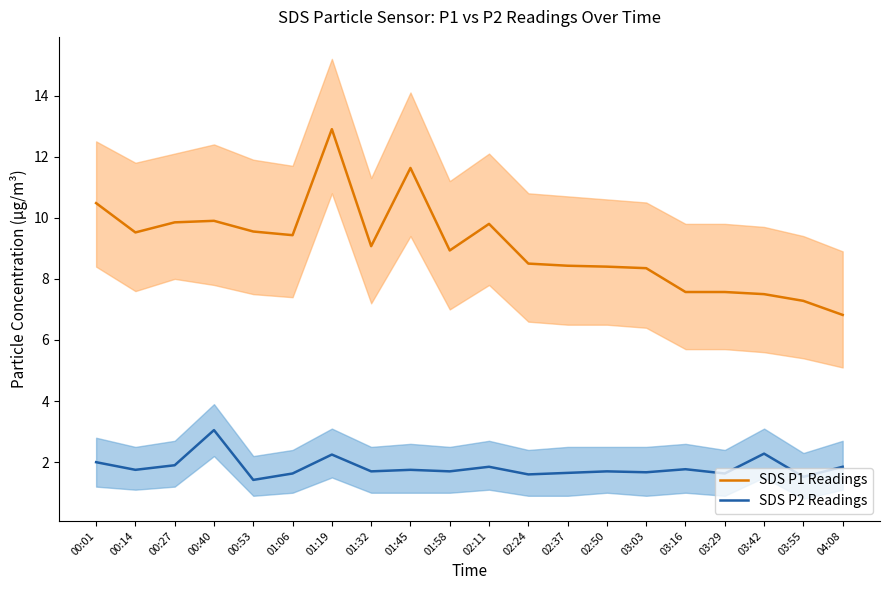

True or false: SDS P2 Readings and SDS P1 Readings intersect in this chart.

False